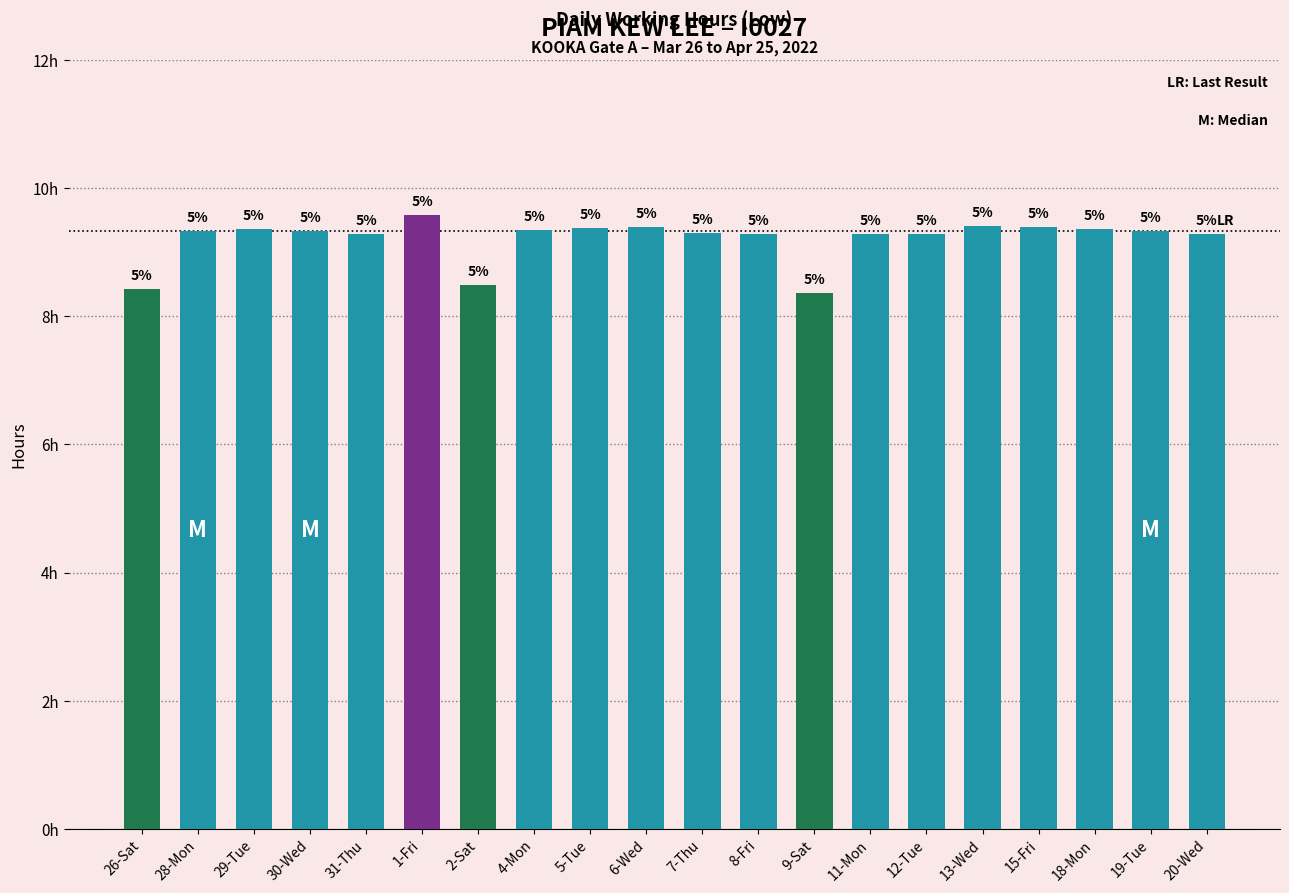

At which category does the chart reach its peak across all series?

1-Fri